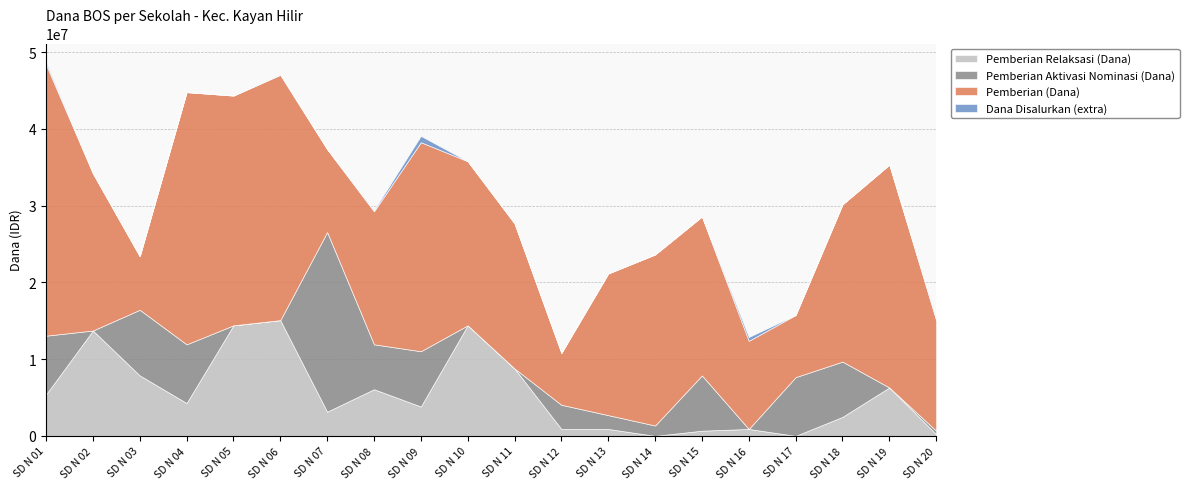

What is the difference between the maximum and minimum values in the Dana Disalurkan (extra) series?

825000